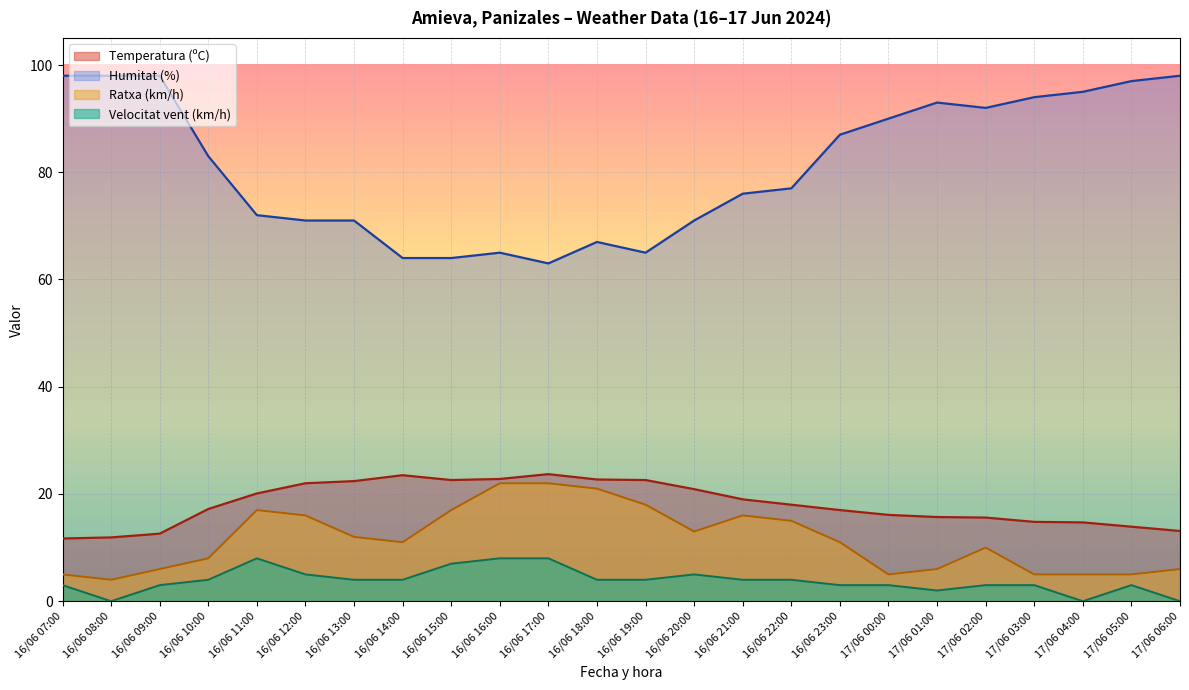

What position from the left is 16/06 14:00?

8